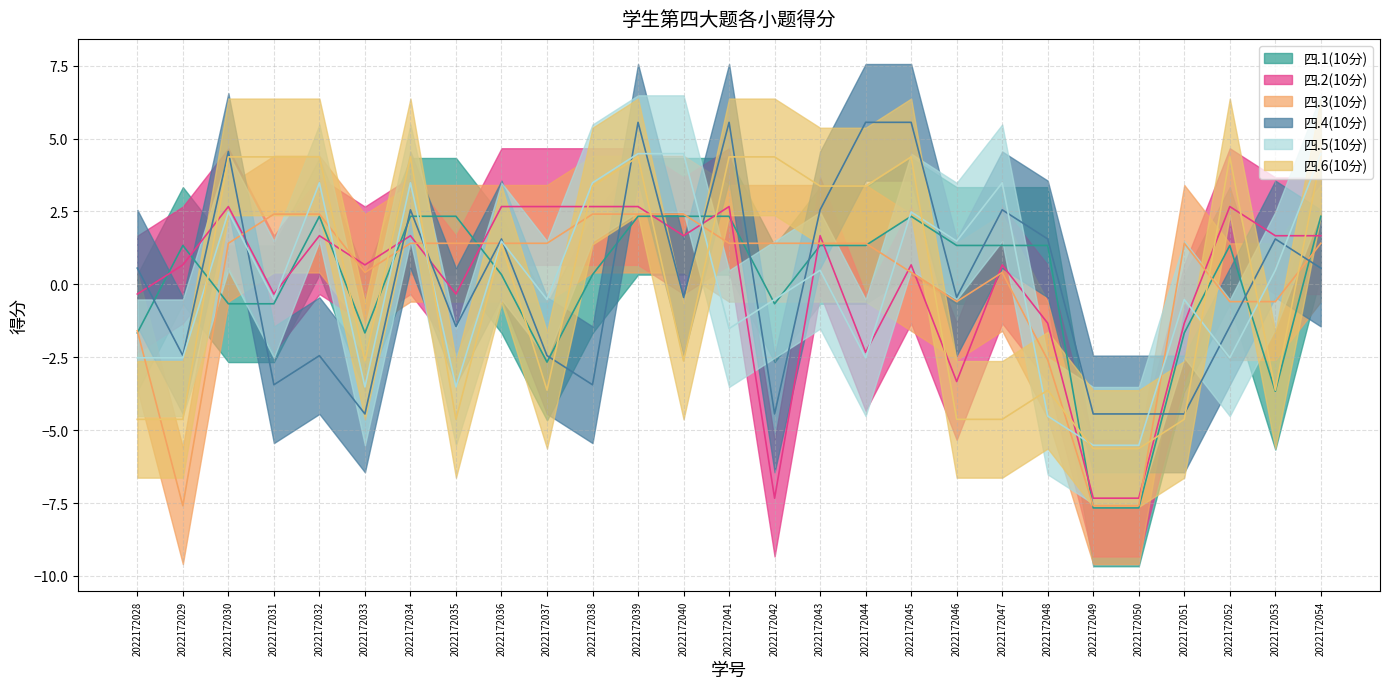

Rank the categories by 四.1(10分) value from highest to lowest.

2022172032, 2022172034, 2022172035, 2022172039, 2022172040, 2022172041, 2022172045, 2022172054, 2022172029, 2022172043, 2022172044, 2022172046, 2022172047, 2022172048, 2022172052, 2022172036, 2022172038, 2022172030, 2022172031, 2022172042, 2022172028, 2022172033, 2022172051, 2022172037, 2022172053, 2022172049, 2022172050